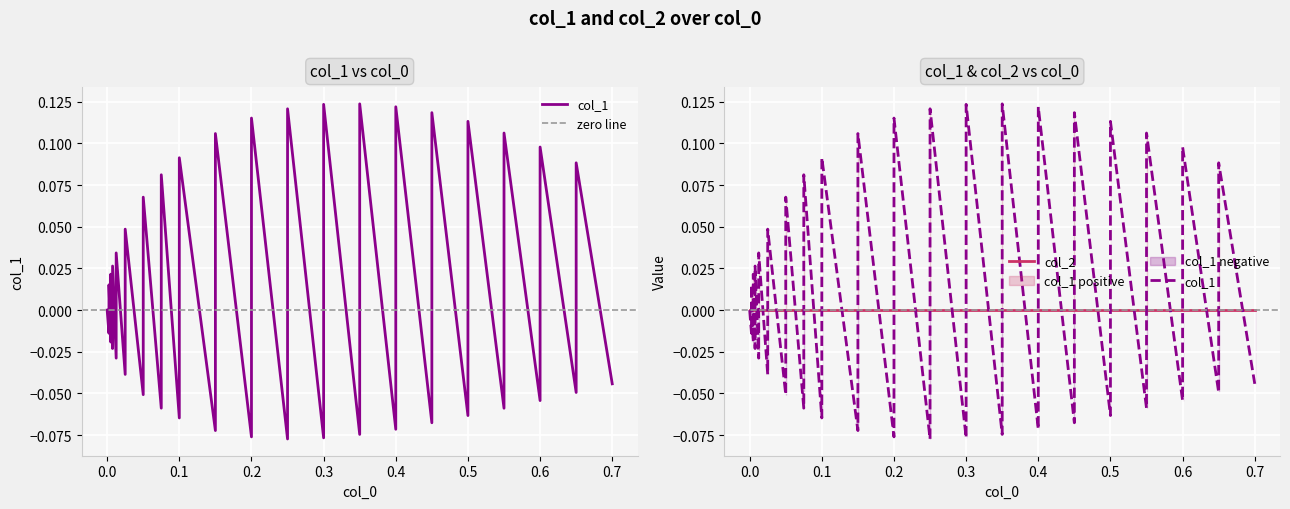

What is the maximum value shown in the chart?

0.1